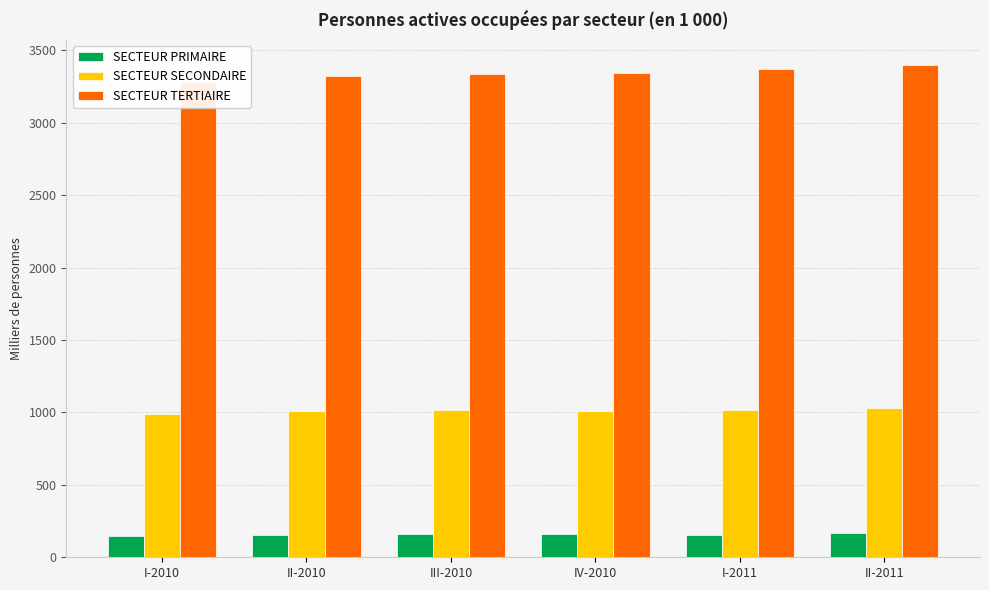

The SECTEUR SECONDAIRE series shows 1708.7 at III-2010. True or false?

False